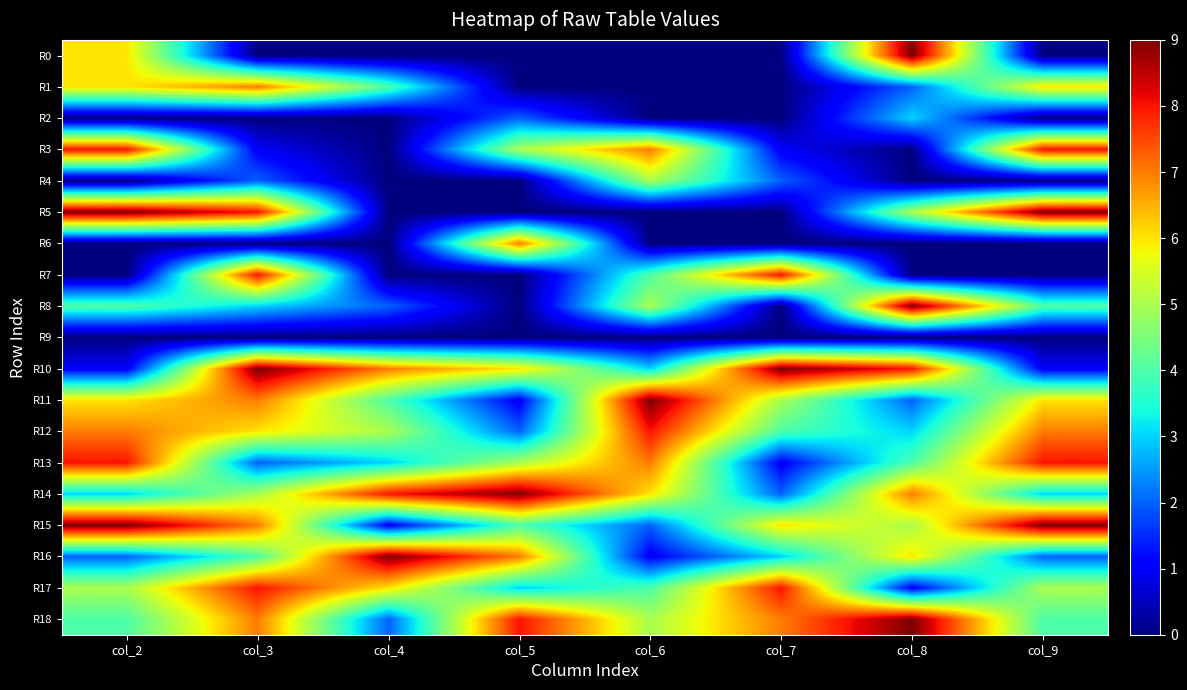

How many distinct data groups are displayed?

19